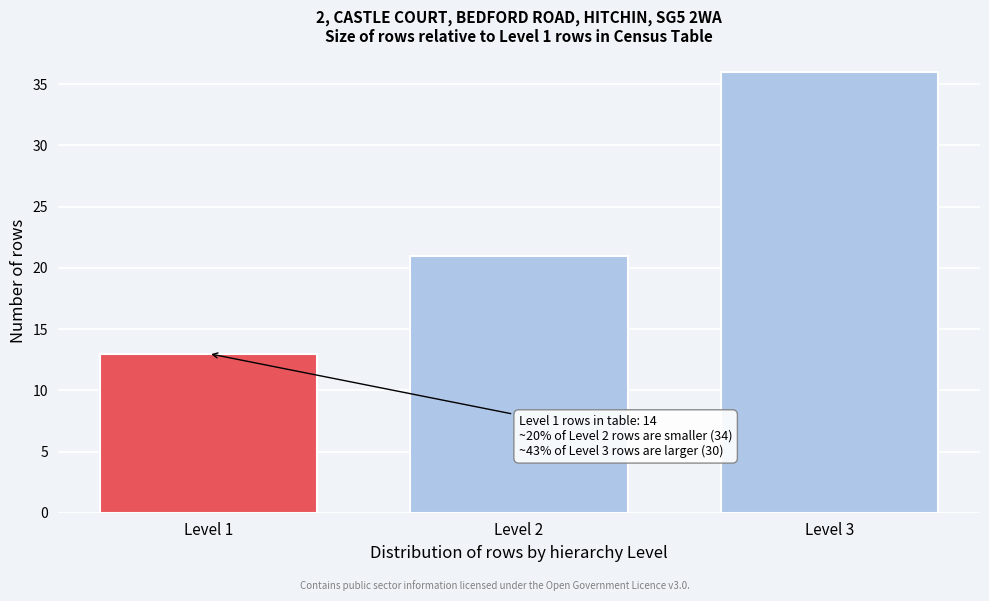

Reading left to right, what are all the values shown in this chart?

Level 1=13	Level 2=21	Level 3=36